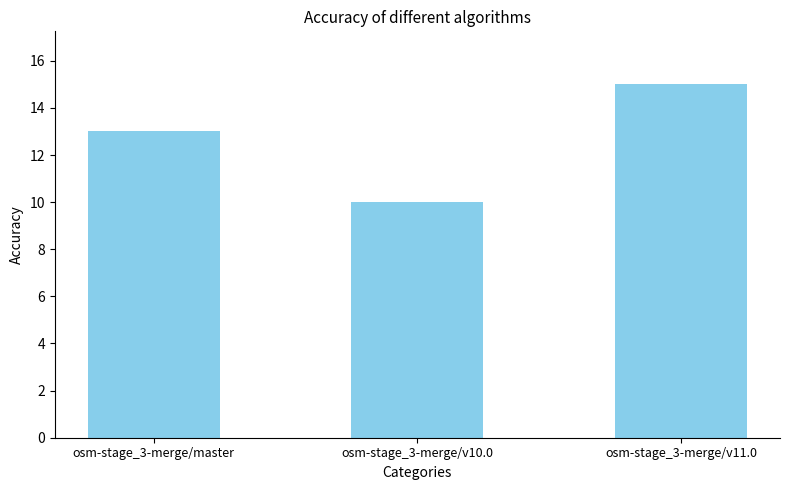

What is the sum of all values?

38